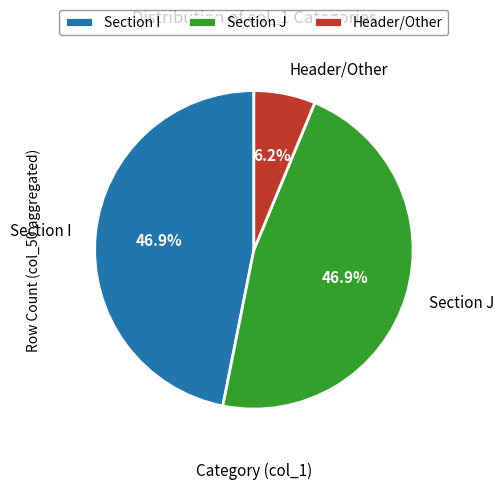

How many slices are in this pie chart?

3